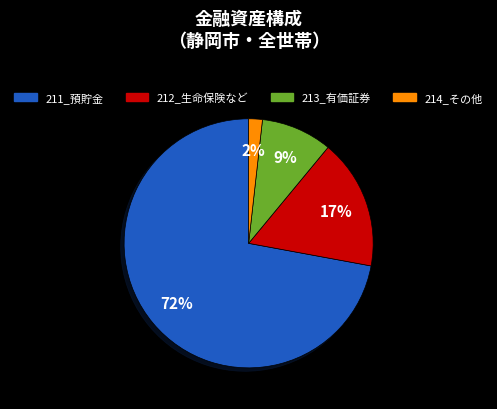

Is there a majority slice in this chart?

Yes